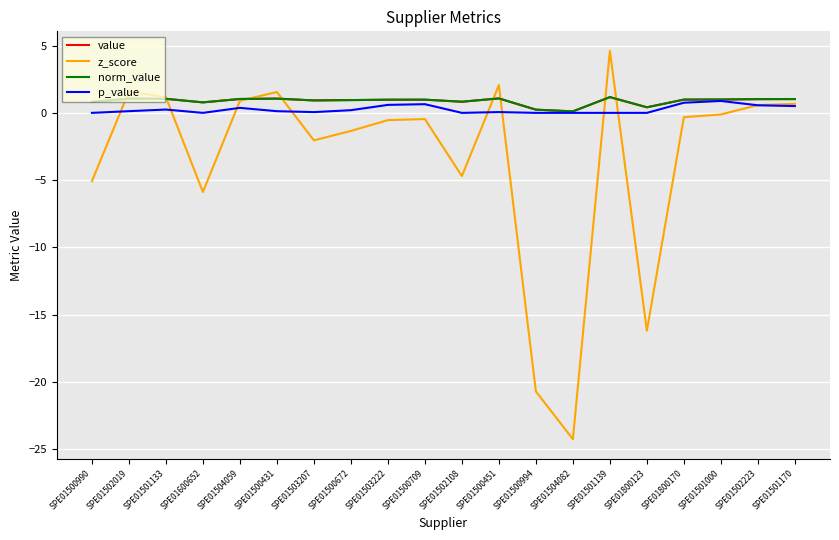

Is this an area chart (filled region under the line)?

No